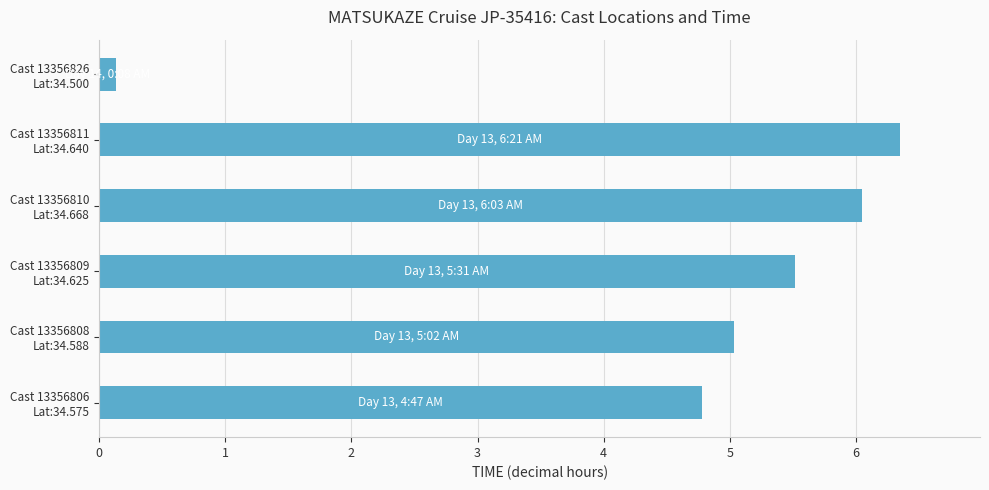

Which category has the lowest value across all series?

Cast 13356826
Lat:34.500